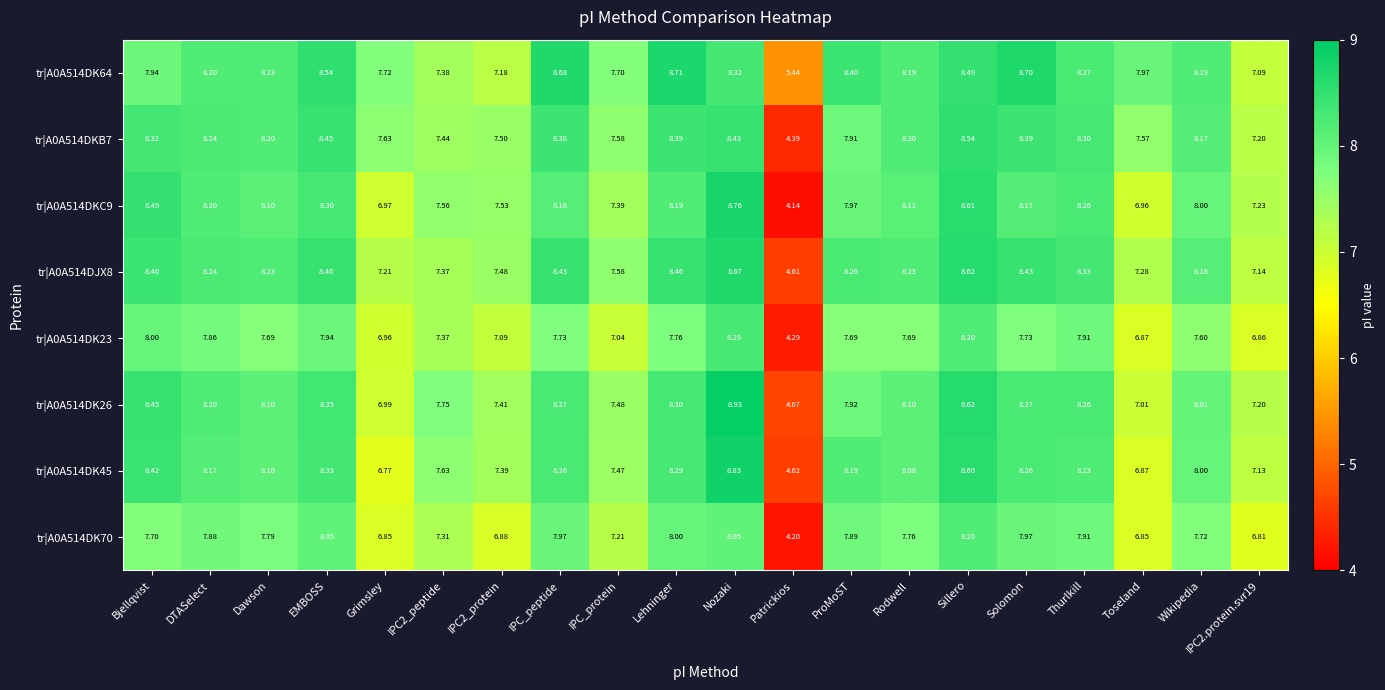

At which label is tr|A0A514DKC9 closest to 6?

Toseland